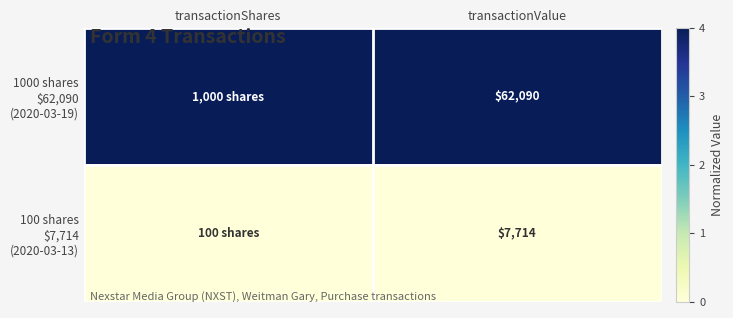

What is the total value across all series at transactionValue?

69804